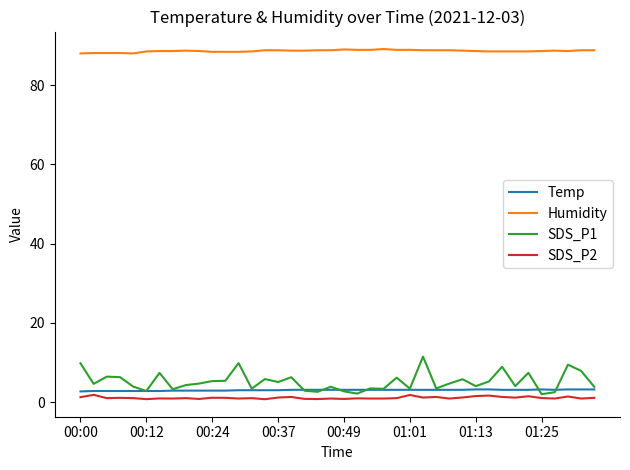

True or false: Temp and Humidity cross at least once.

False